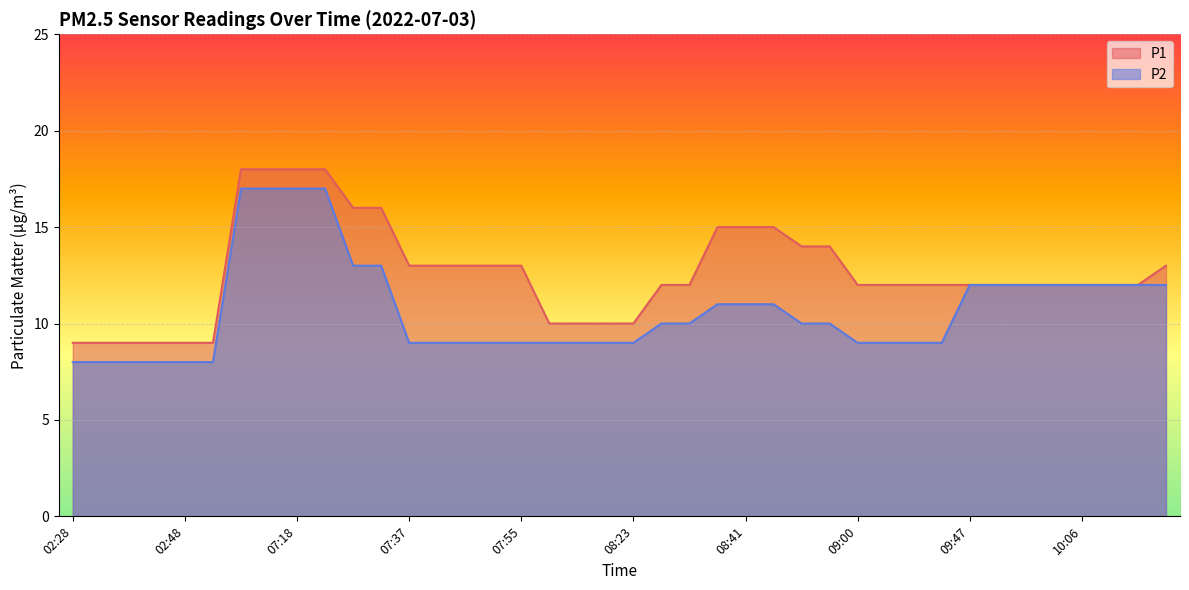

The value of P2 at 10:10 is 8. True or false?

False